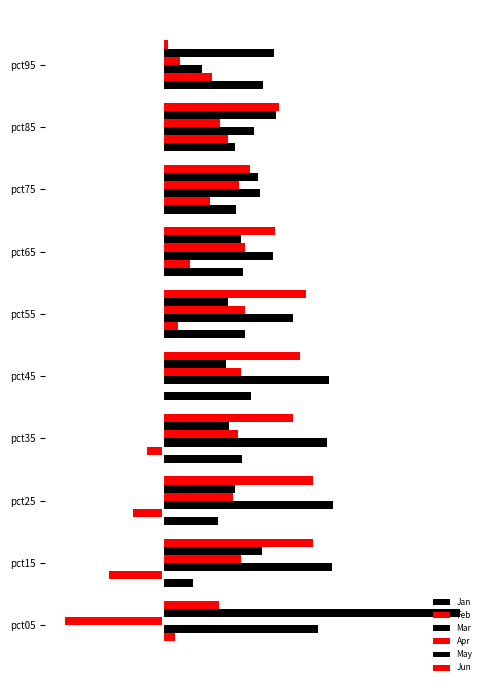

At how many categories does at least one series exceed 1?

10